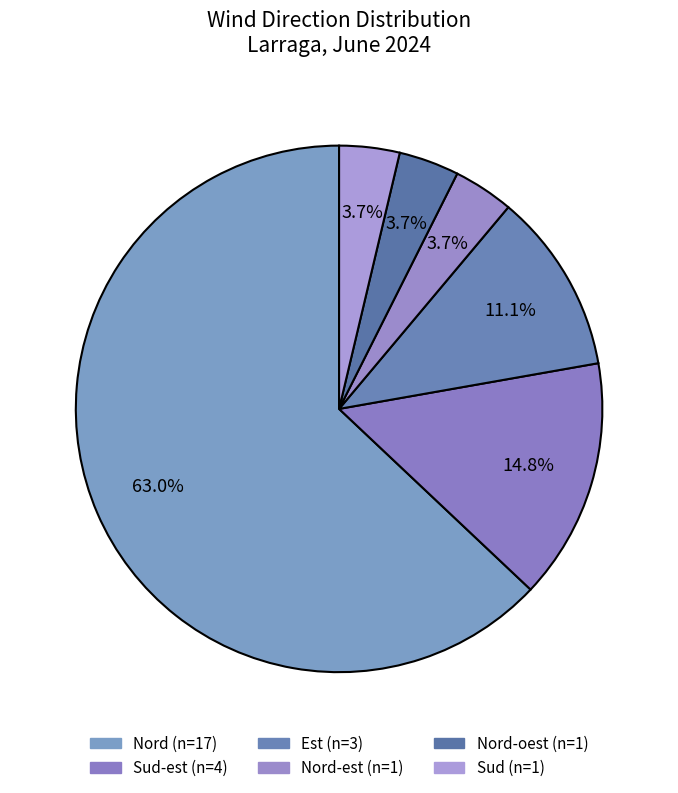

What is the largest slice in the pie chart?

Nord